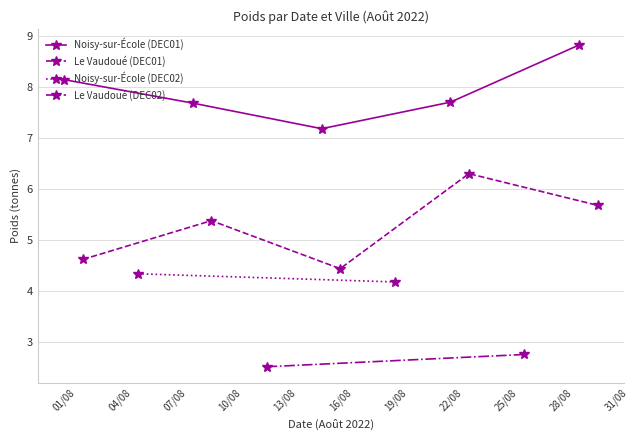

The value of Noisy-sur-École (DEC01) at 01/08 is 13.3. True or false?

False